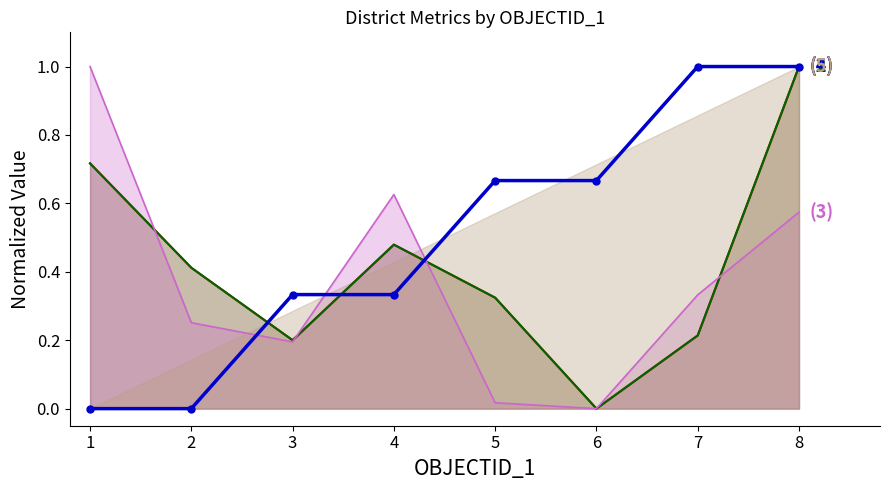

After their last crossing, which series has the higher values: REGIONS (4) or Shape_Length line (2)?

REGIONS (4)